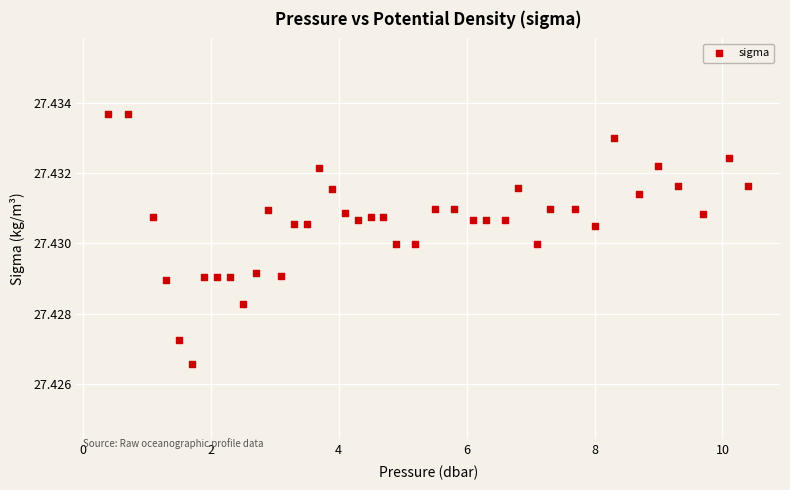

What is the range of X values (max minus min)?

10.0